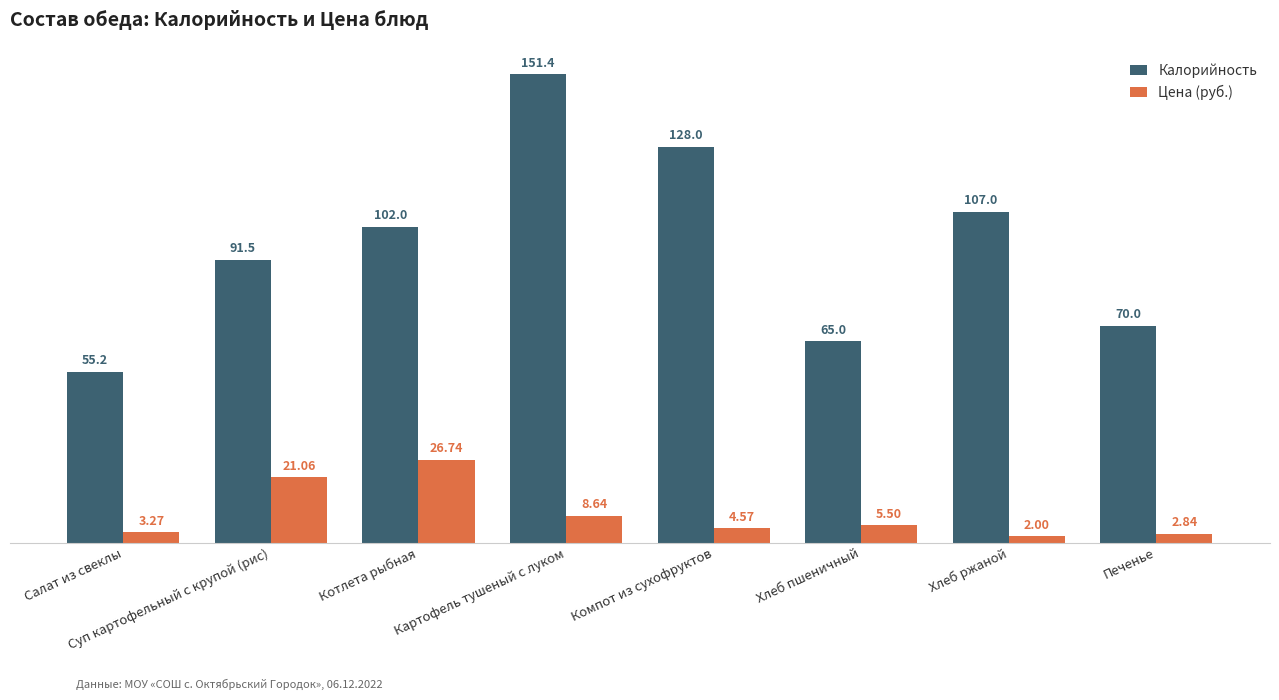

Which series has the largest range (max minus min)?

Калорийность